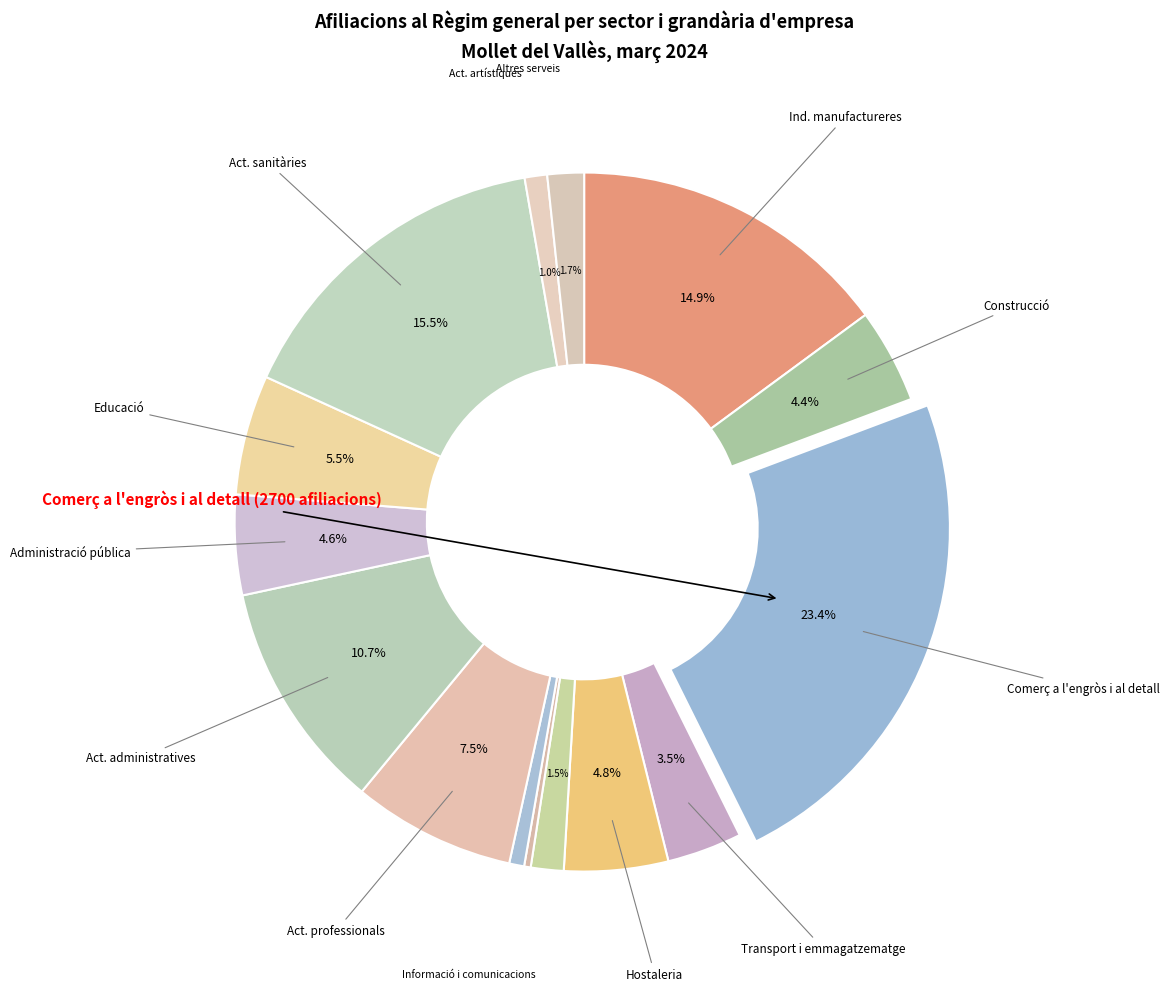

How many segments does this pie chart have?

15